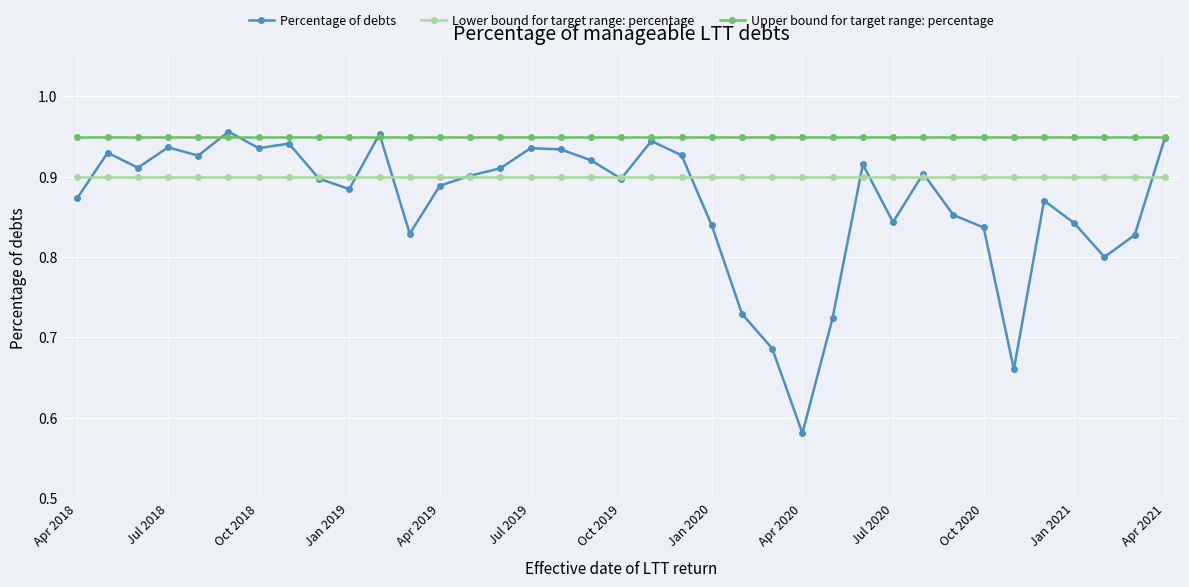

Rank the series by their average value, from highest to lowest.

Upper bound for target range: percentage, Lower bound for target range: percentage, Percentage of debts